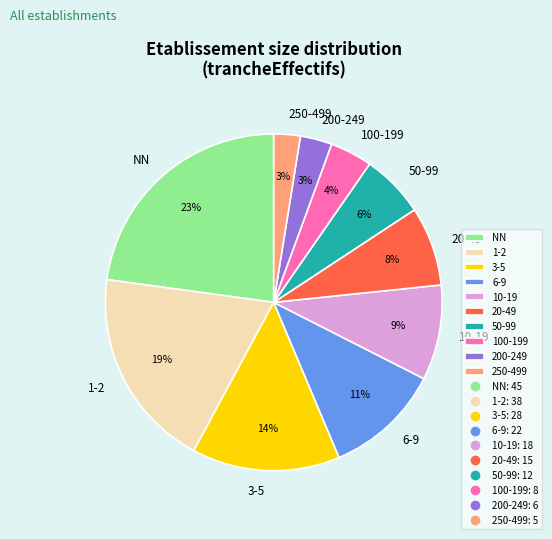

Combined, do NN and 200-249 account for over 50%?

No